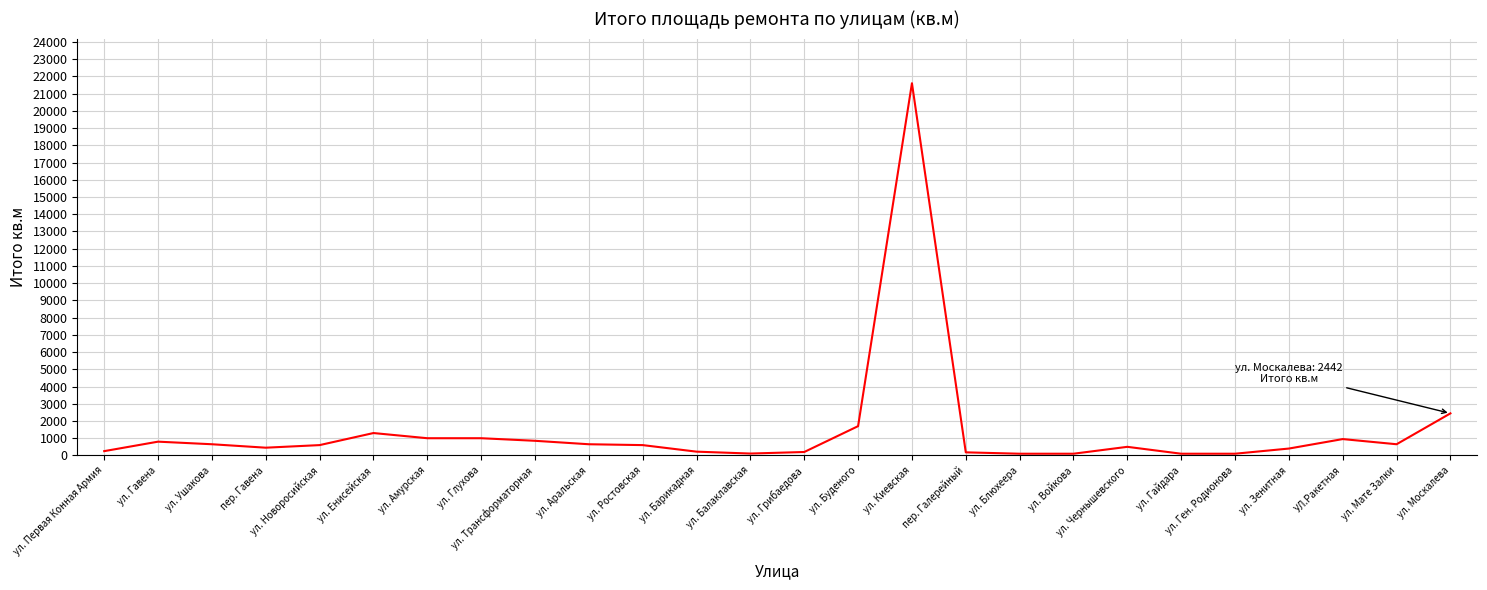

At which label is the value closest to 10852?

ул. Москалева